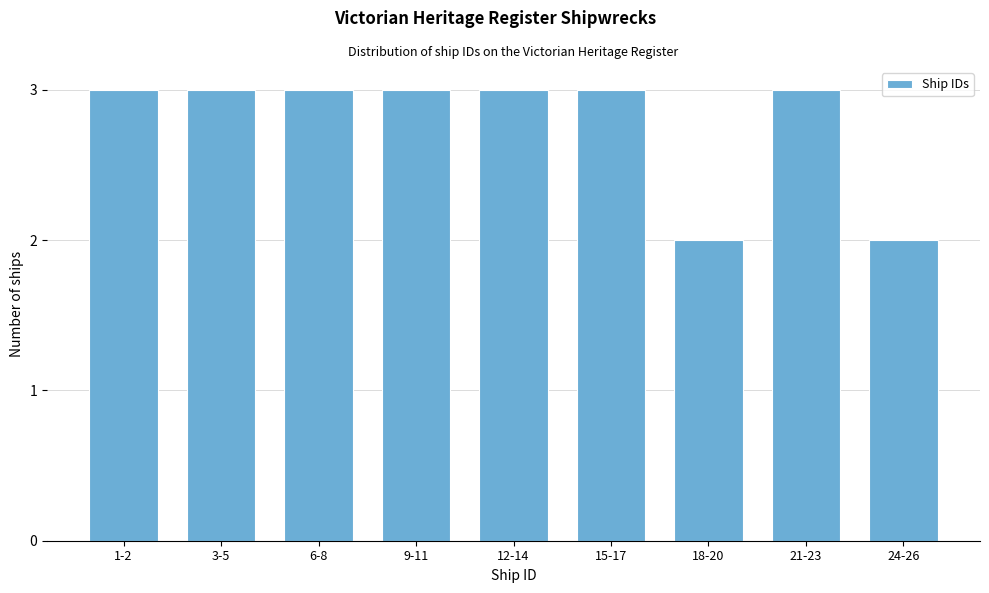

Reading left to right, list all the values displayed in this chart.

1-2=3	3-5=3	6-8=3	9-11=3	12-14=3	15-17=3	18-20=2	21-23=3	24-26=2